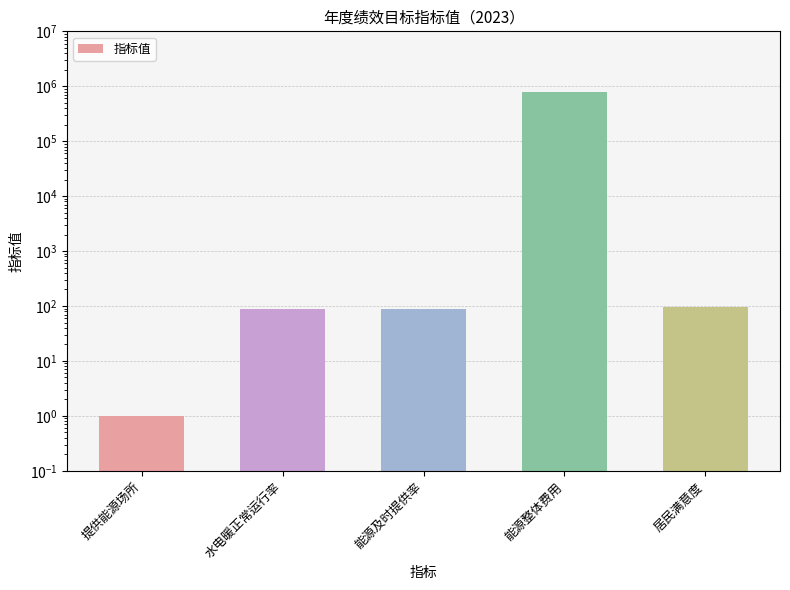

Where is the data nearest to the value 400000?

居民满意度